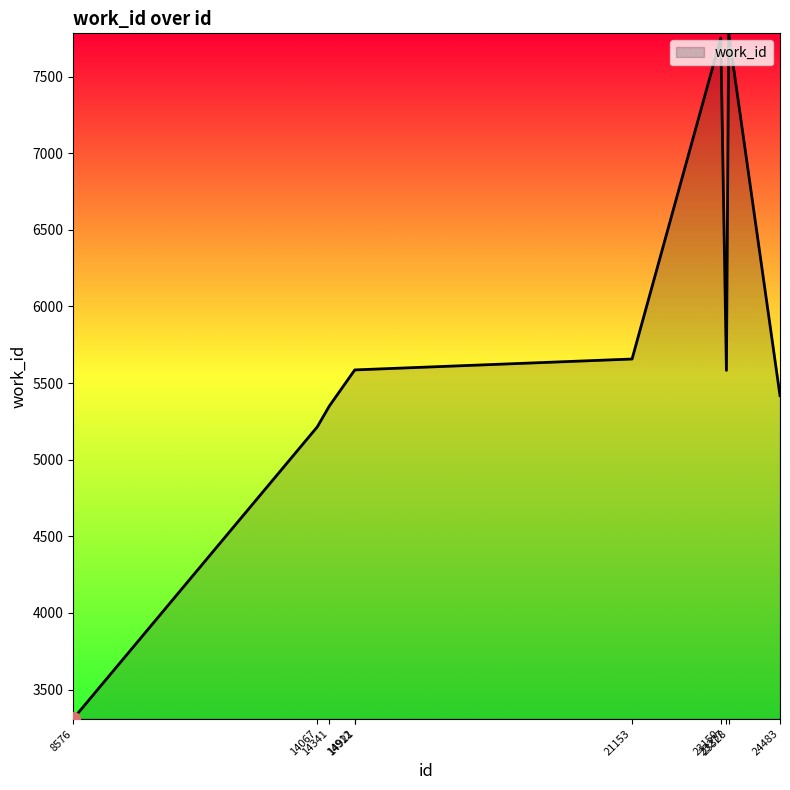

Approximately how many times larger is the value at 23277 compared to 8576?

1.7